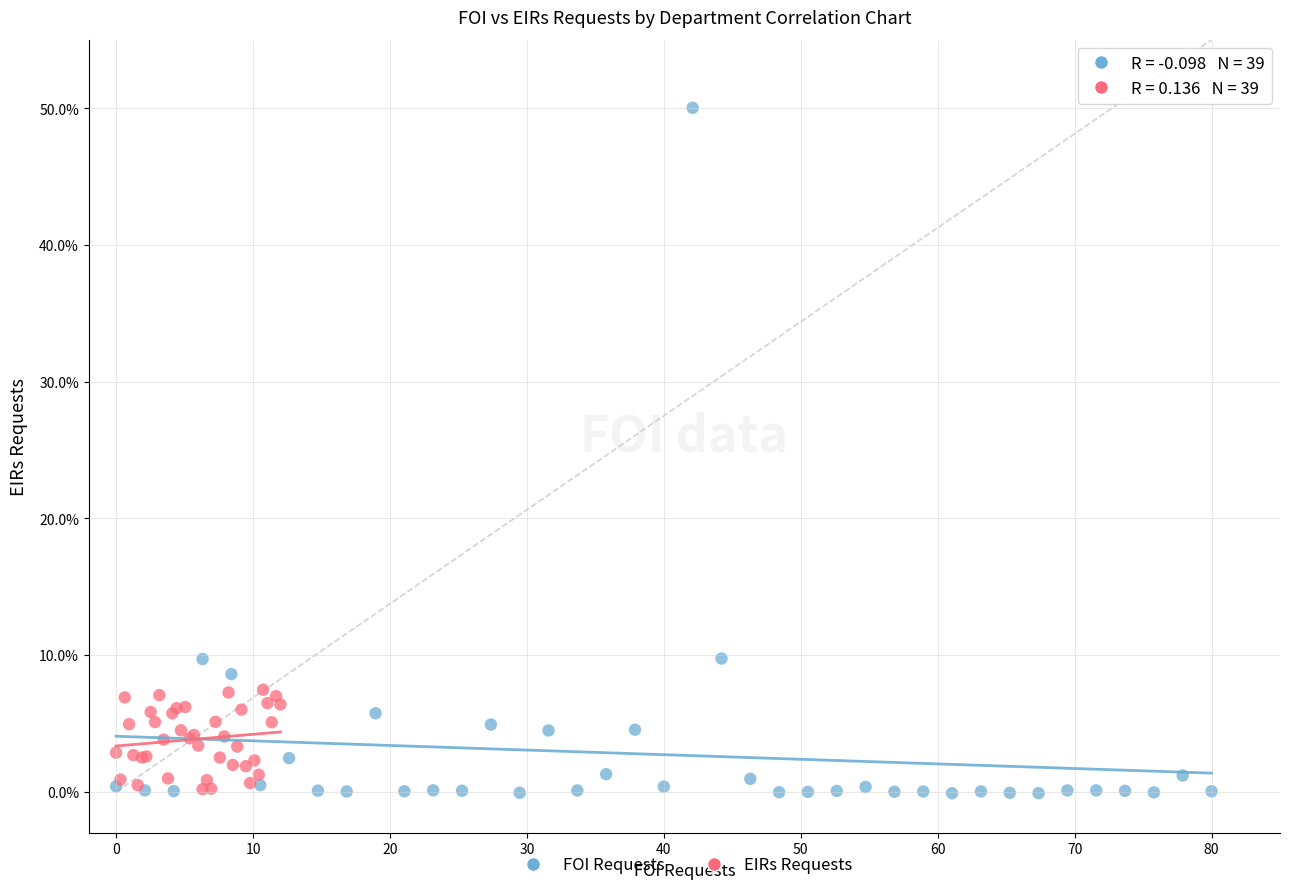

Which series has the widest spread of Y values?

FOI Requests